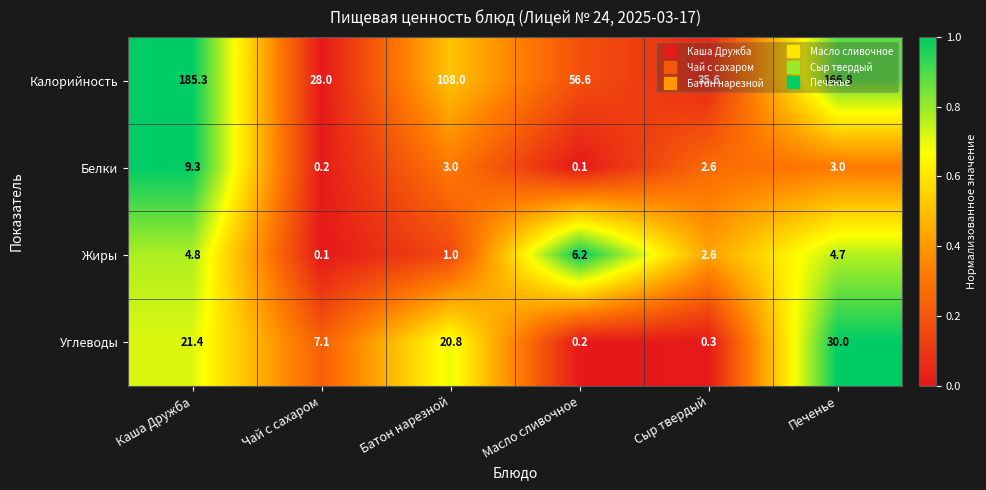

What is the difference between the maximum and second lowest values in the Белки series?

9.1